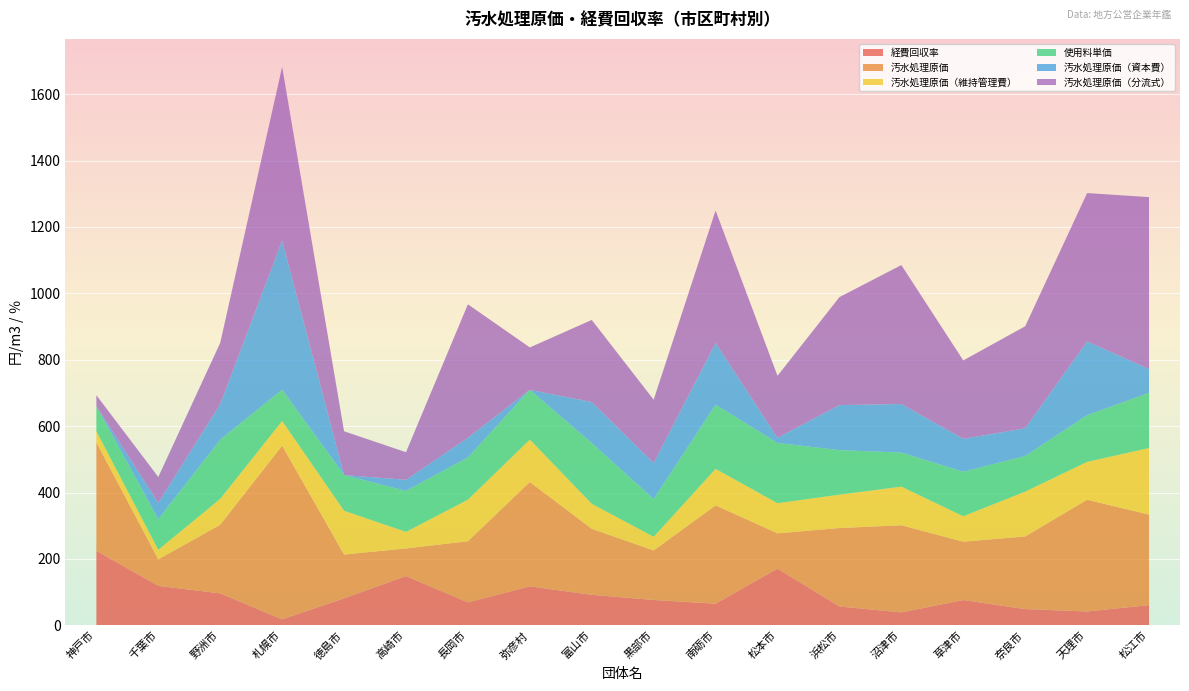

Reading left to right, list all the values displayed in this chart.

経費回収率: 神戸市=224.6	千葉市=118.9	野洲市=96.4	札幌市=18.1	徳島市=81.5	高崎市=148.5	長岡市=69.1	弥彦村=117.5	富山市=92.1	黒部市=76.4	南砺市=65.3	松本市=171.0	浜松市=56.8	沼津市=39.1	草津市=76.2	奈良市=49.0	天理市=41.8	松江市=61.0
汚水処理原価: 神戸市=326.5	千葉市=79.9	野洲市=206.7	札幌市=523.3	徳島市=131.9	高崎市=83.2	長岡市=184.3	弥彦村=314.4	富山市=198.8	黒部市=149.3	南砺市=296.0	松本市=106.2	浜松市=236.3	沼津市=262.5	草津市=175.8	奈良市=218.8	天理市=336.5	松江市=272.5
汚水処理原価（維持管理費）: 神戸市=33.5	千葉市=28.9	野洲市=77.9	札幌市=74.2	徳島市=131.9	高崎市=49.9	長岡市=125.2	弥彦村=127.7	富山市=75.3	黒部市=41.1	南砺市=110.0	松本市=90.8	浜松市=100.6	沼津市=116.2	草津市=76.7	奈良市=135.1	天理市=114.1	松江市=200.7
使用料単価: 神戸市=75.2	千葉市=92.5	野洲市=178.2	札幌市=94.5	徳島市=107.5	高崎市=123.5	長岡市=127.3	弥彦村=150.0	富山市=183.0	黒部市=114.1	南砺市=193.4	松本市=181.6	浜松市=134.1	沼津市=102.7	草津市=134.0	奈良市=107.2	天理市=140.6	松江市=166.3
汚水処理原価（資本費）: 神戸市=0.0	千葉市=49.0	野洲市=107.0	札幌市=449.1	徳島市=0.0	高崎市=33.2	長岡市=59.1	弥彦村=0.0	富山市=123.4	黒部市=108.2	南砺市=186.0	松本市=15.4	浜松市=135.7	沼津市=146.2	草津市=99.2	奈良市=83.7	天理市=222.4	松江市=71.8
汚水処理原価（分流式）: 神戸市=33.5	千葉市=77.8	野洲市=184.8	札幌市=523.3	徳島市=131.9	高崎市=83.2	長岡市=402.1	弥彦村=127.7	富山市=247.3	黒部市=190.8	南砺市=399.1	松本市=186.8	浜松市=325.2	沼津市=418.6	草津市=236.2	奈良市=307.2	天理市=446.8	松江市=517.7